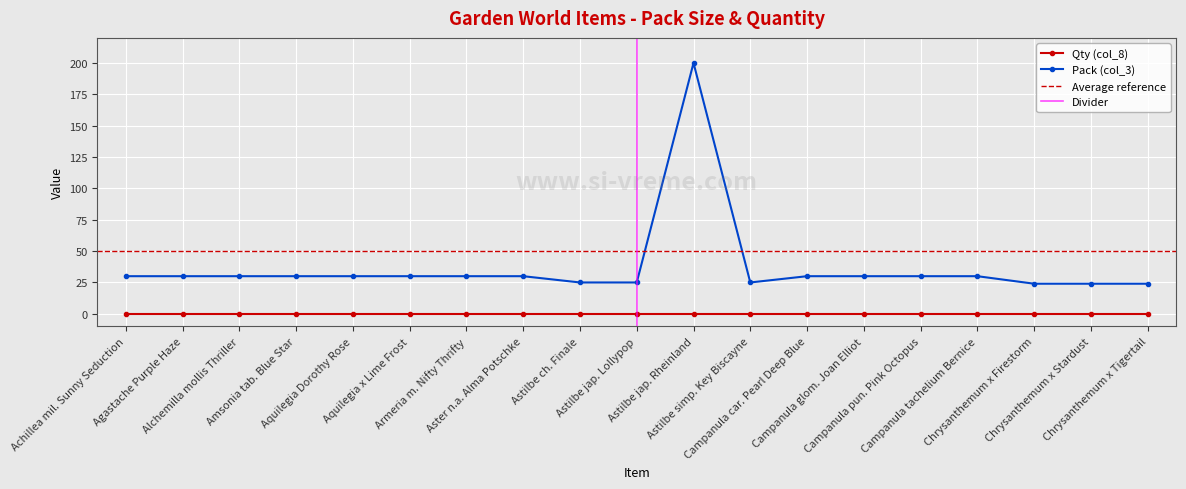

What is the sum of the values at Campanula pun. Pink Octopus and Achillea mil. Sunny Seduction?

60